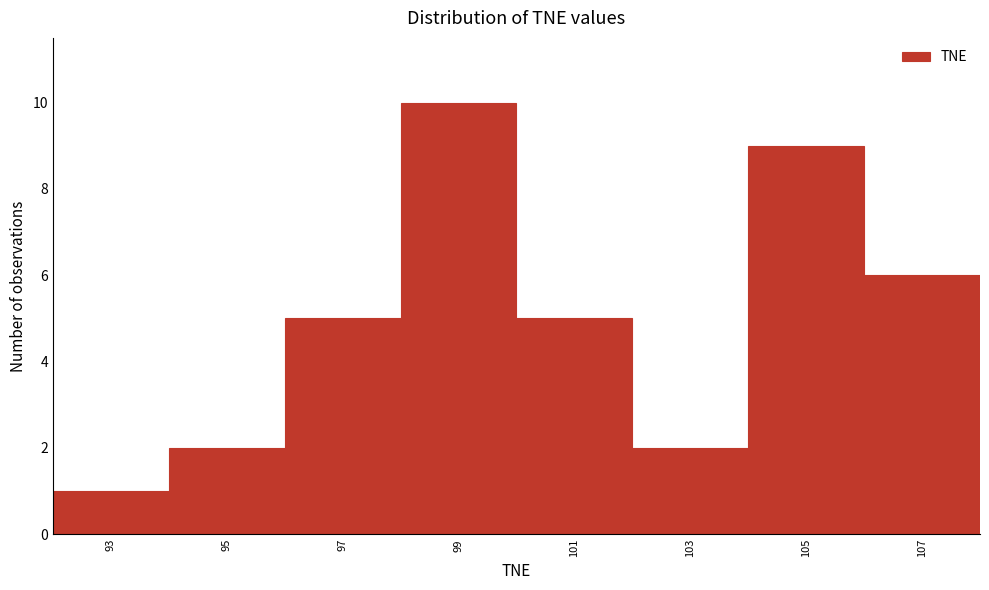

Reading right to left, extract all data points from this chart.

6	9	2	5	10	5	2	1